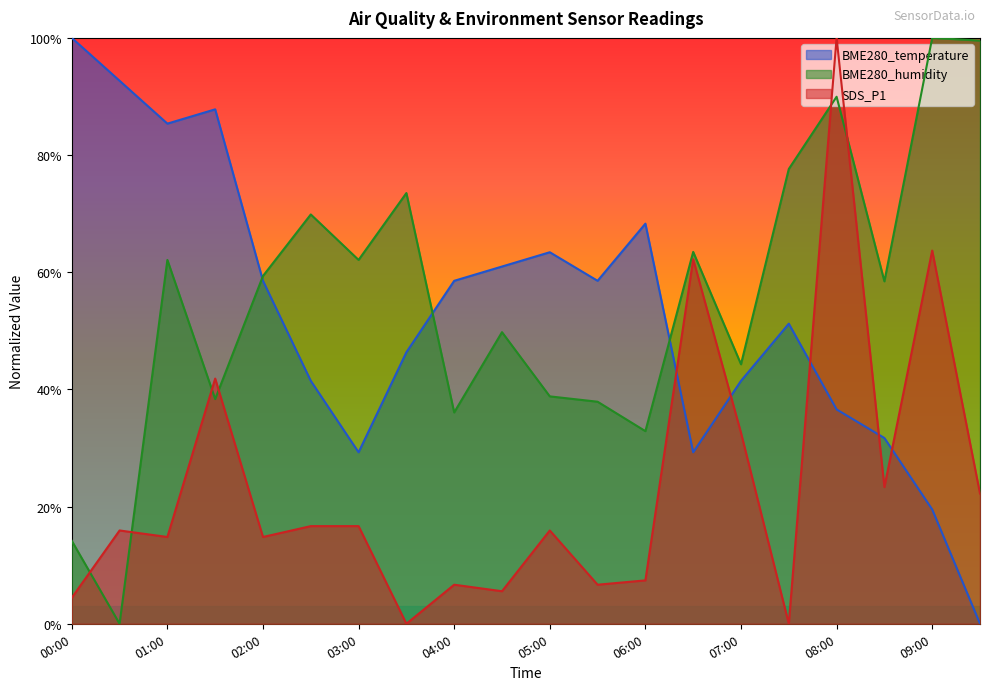

In BME280_humidity, how many points are higher than both neighbors (excluding endpoints)?

7